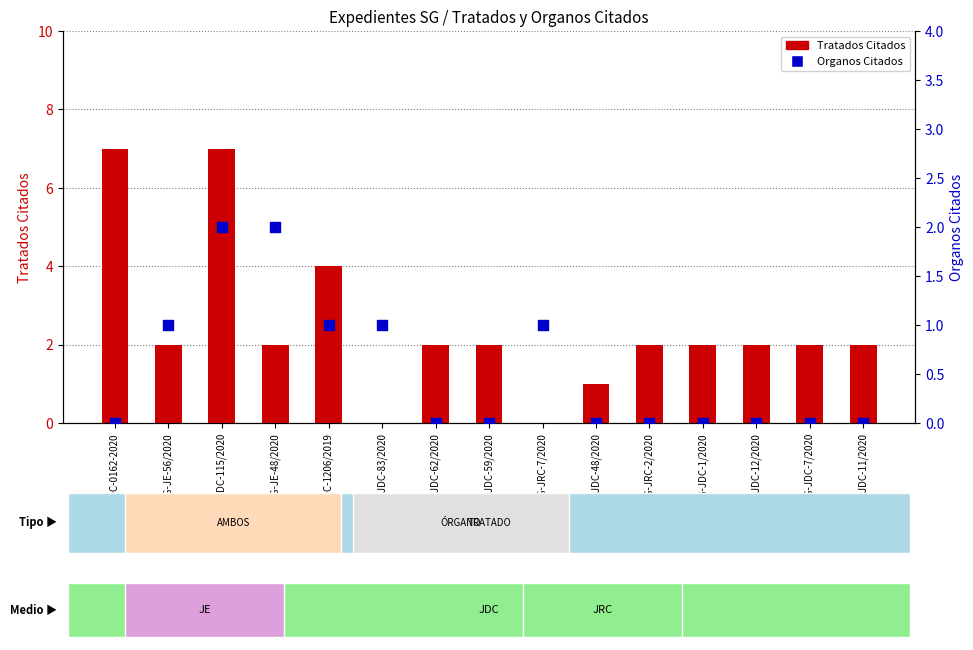

What are all the series names shown in the legend?

Tratados Citados, Organos Citados